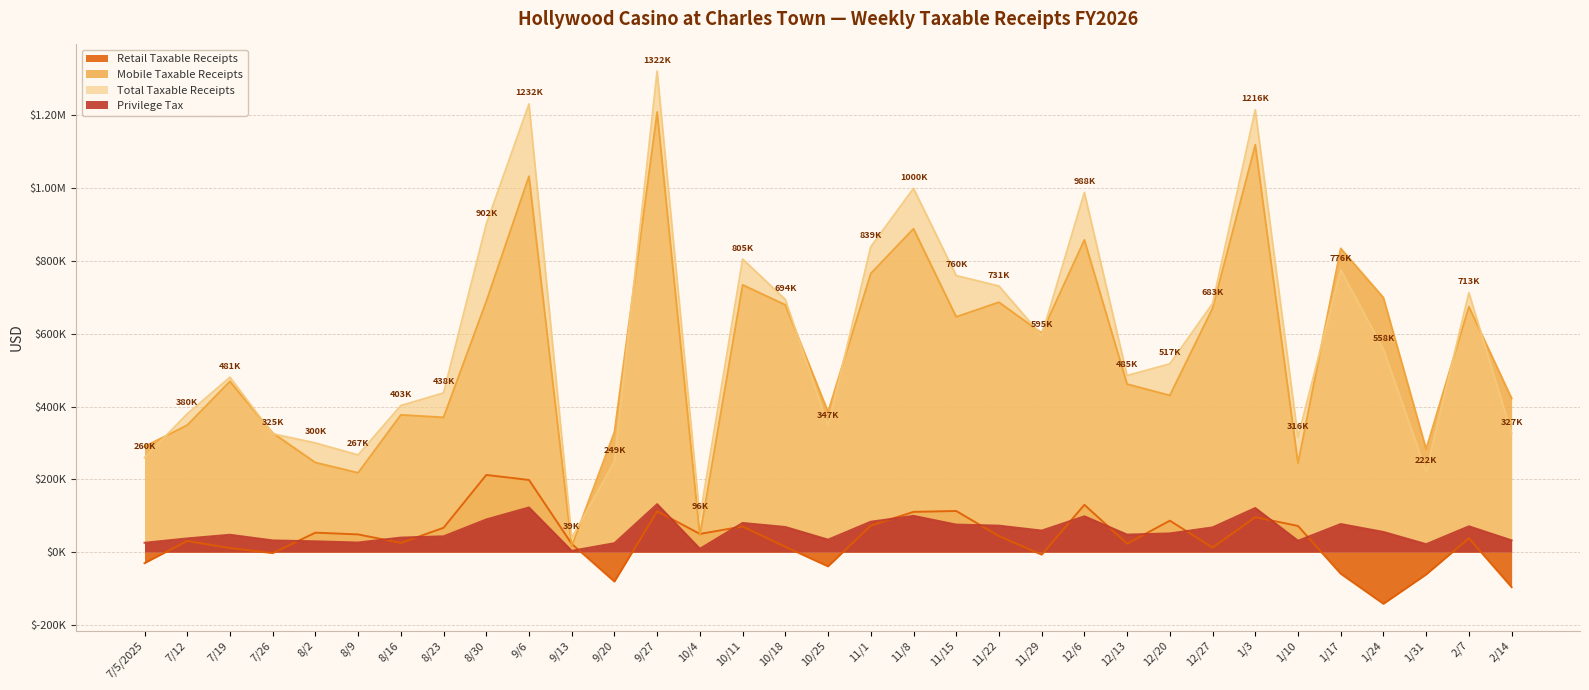

What is the label of the 26th point from the right?

8/23